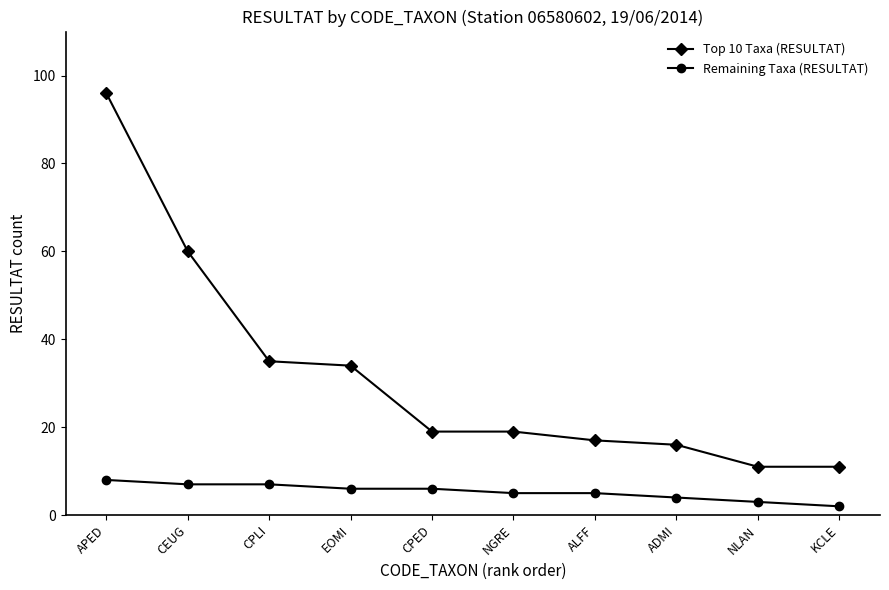

Does the chart have visible grid lines?

No